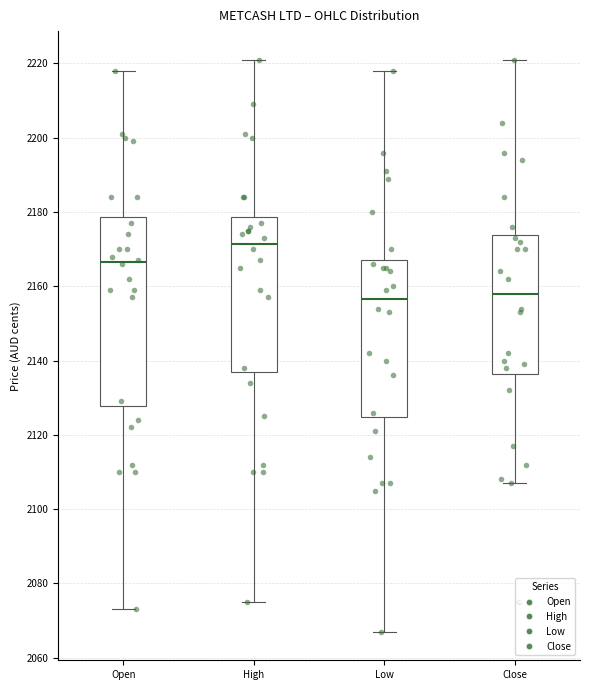

Which box is the tallest, from its lower edge to its upper edge?

Open